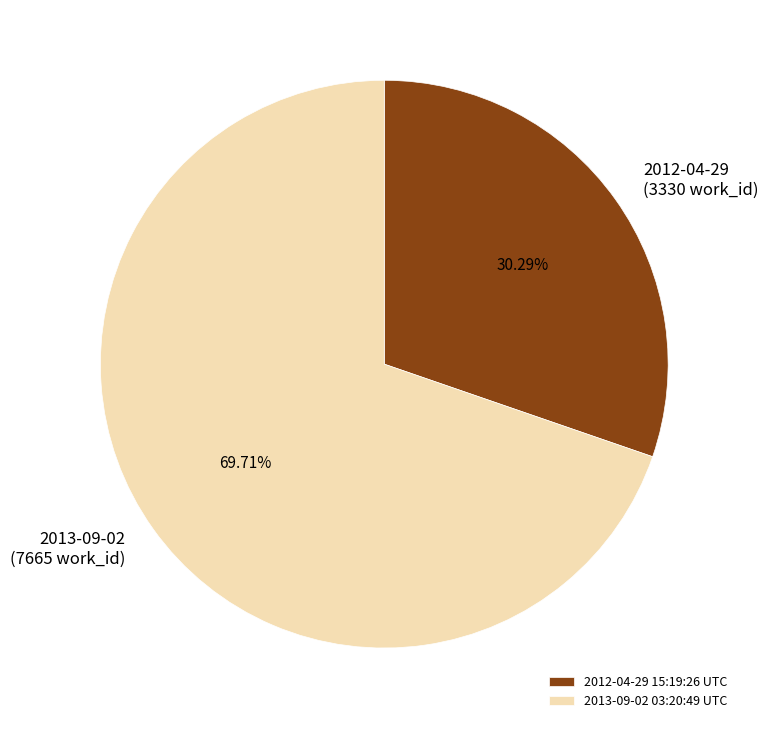

To the nearest percent, what percentage of the pie is 2013-09-02 03:20:49 UTC?

70%